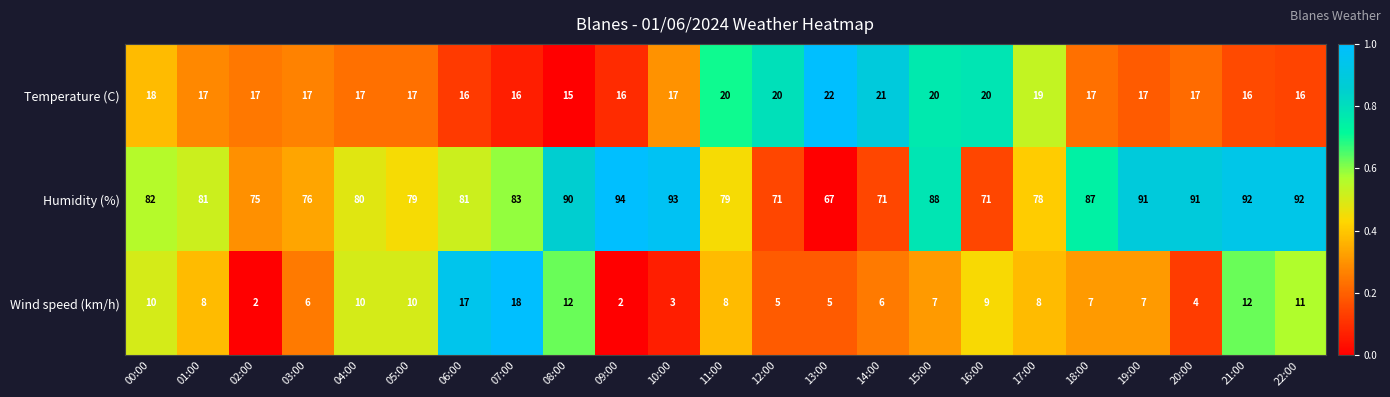

How many values in the Wind speed (km/h) series are below 8?

11